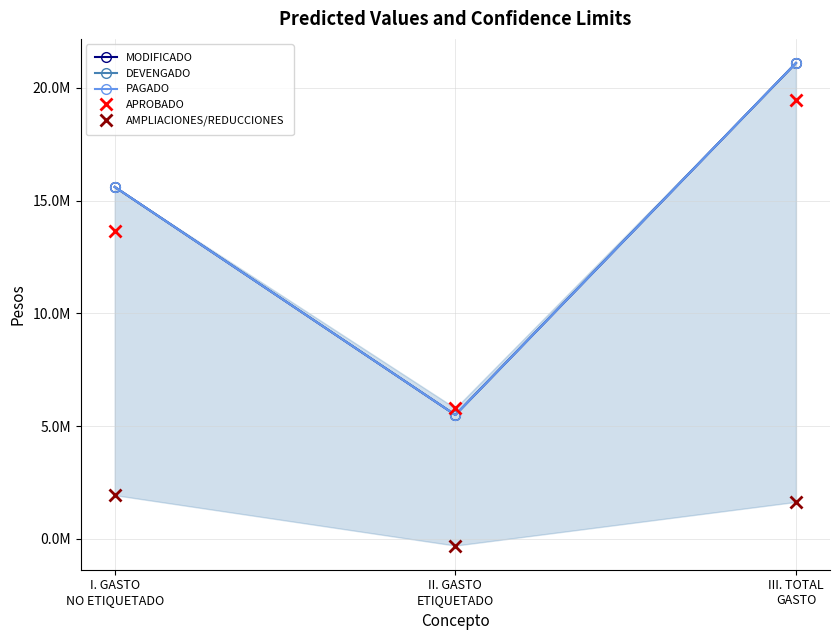

The value of PAGADO at II. GASTO
ETIQUETADO is 5493070.1. True or false?

True